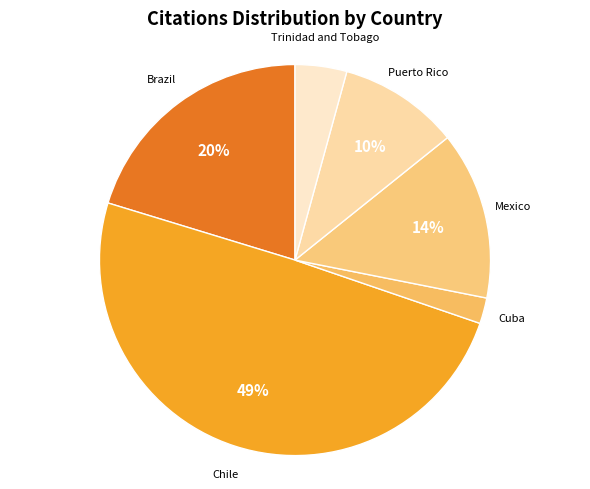

What is the largest slice in the pie chart?

Chile